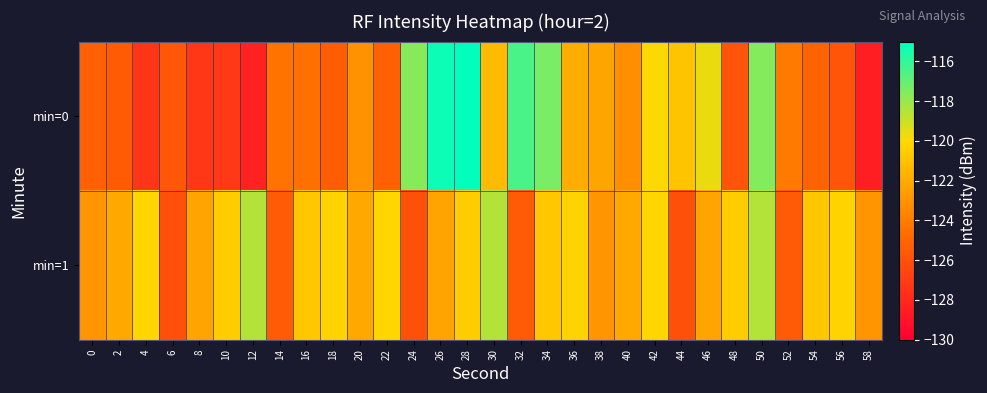

Rank the series at 42 from lowest to highest value.

min=1, min=0